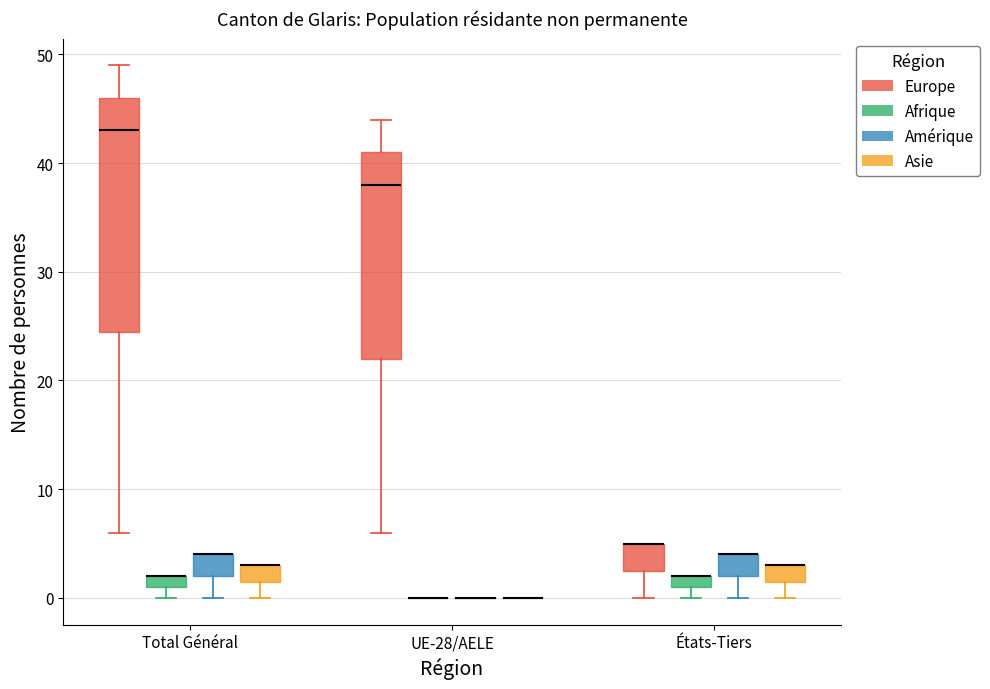

Where is the lower edge of the box for UE-28/AELE (Europe) on the y-axis? The values are not printed on the chart, so give them approximately, as read against the axis.

22